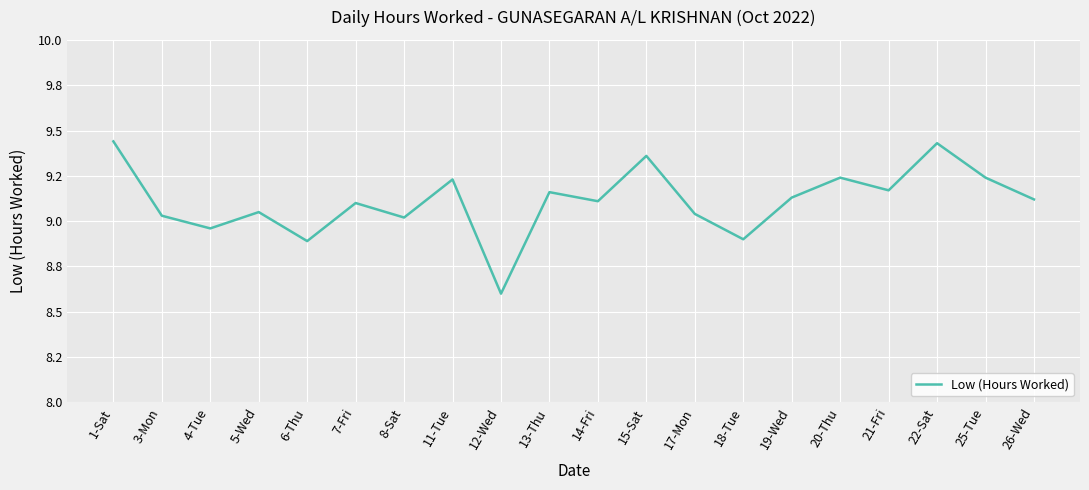

Which category has the lowest value across all series?

12-Wed